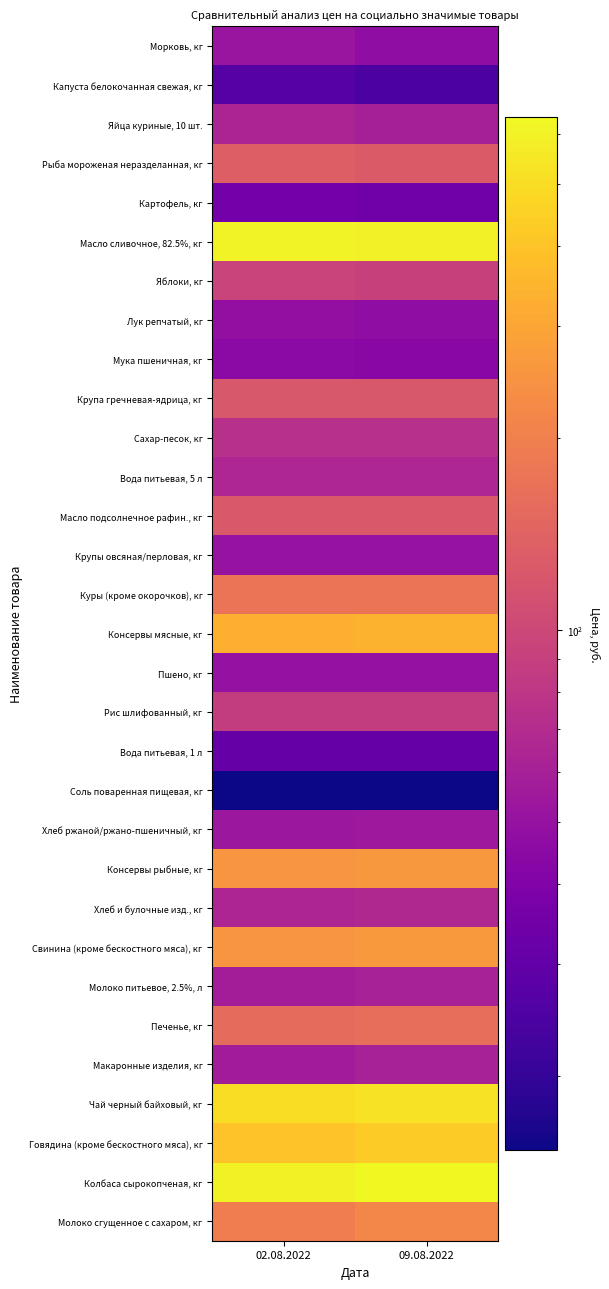

Rank the series at 09.08.2022 from lowest to highest value.

Соль поваренная пищевая, кг, Капуста белокочанная свежая, кг, Вода питьевая, 1 л, Картофель, кг, Мука пшеничная, кг, Морковь, кг, Лук репчатый, кг, Пшено, кг, Крупы овсяная/перловая, кг, Хлеб ржаной/ржано-пшеничный, кг, Яйца куриные, 10 шт., Макаронные изделия, кг, Молоко питьевое, 2.5%, л, Вода питьевая, 5 л, Хлеб и булочные изд., кг, Сахар-песок, кг, Рис шлифованный, кг, Яблоки, кг, Крупа гречневая-ядрица, кг, Масло подсолнечное рафин., кг, Рыба мороженая неразделанная, кг, Печенье, кг, Куры (кроме окорочков), кг, Молоко сгущенное с сахаром, кг, Консервы рыбные, кг, Свинина (кроме бескостного мяса), кг, Консервы мясные, кг, Говядина (кроме бескостного мяса), кг, Чай черный байховый, кг, Масло сливочное, 82.5%, кг, Колбаса сырокопченая, кг